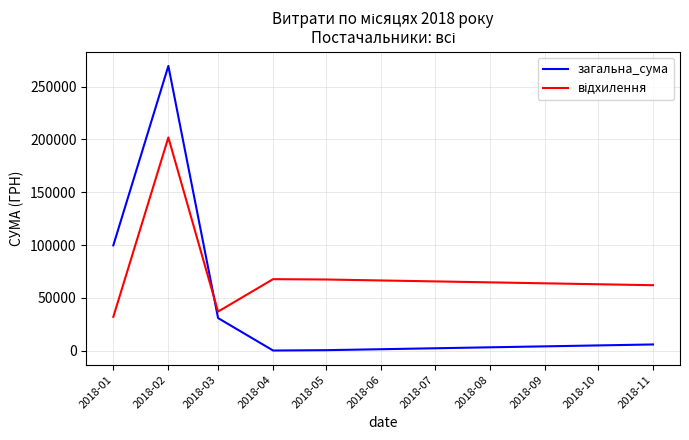

What is the difference between the second highest and second lowest values in the загальна_сума series?

99273.1